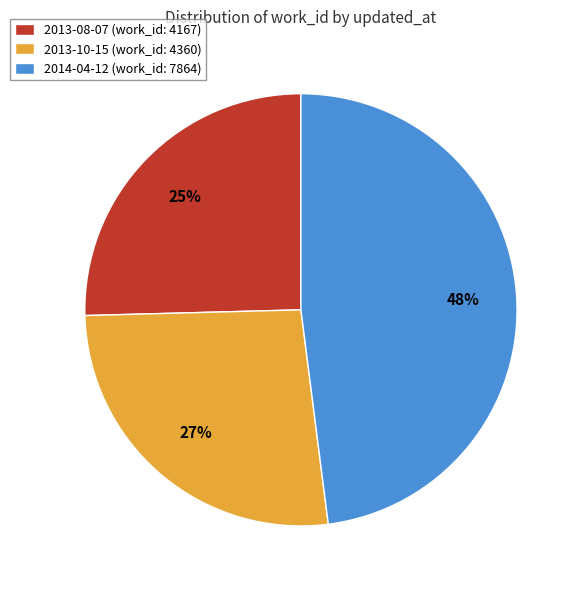

How many segments does this pie chart have?

3